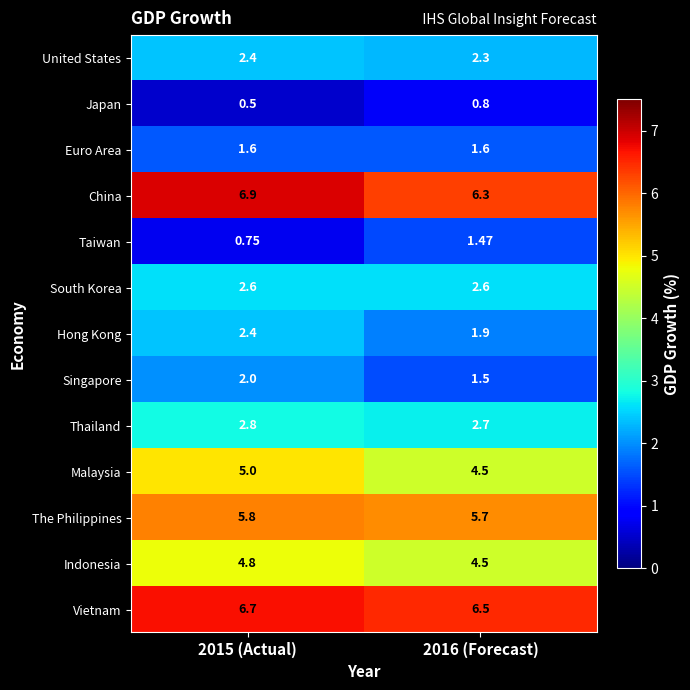

Is the value of Vietnam at 2015 (Actual) greater than the value of Taiwan at 2015 (Actual)?

Yes